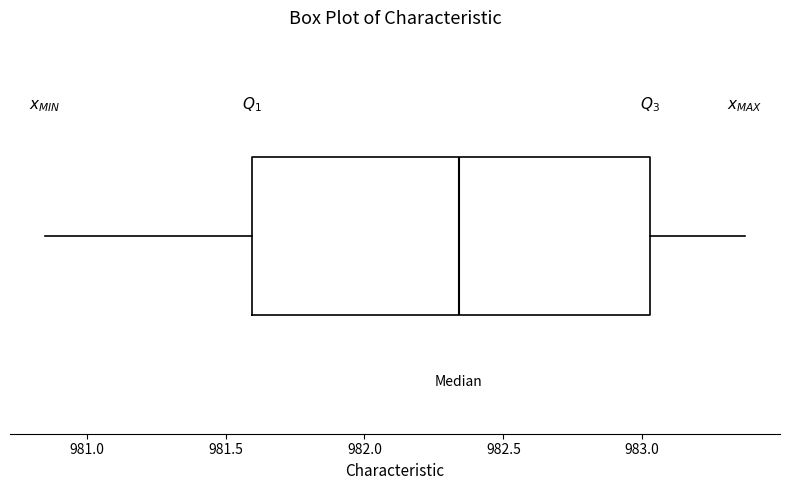

Where does the right whisker of the box end on the x-axis? The values are not printed on the chart, so give them approximately, as read against the axis.

983.35